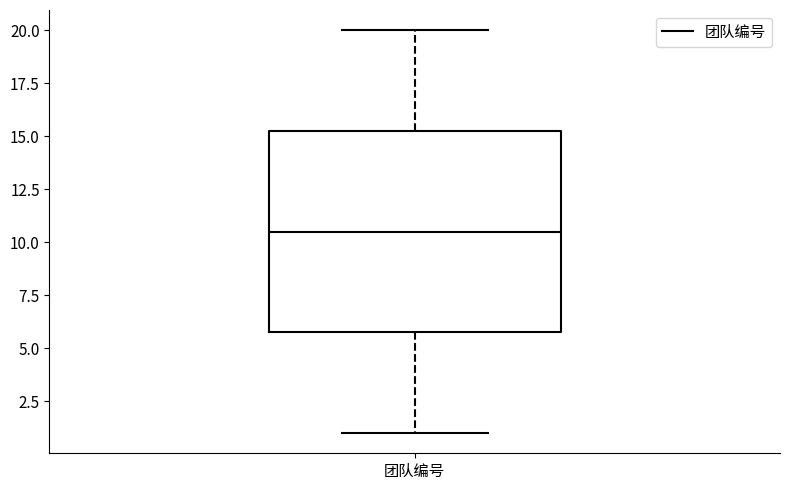

Read this box plot against the y-axis: the position of the median line, the range covered by the box, and the ends of both whiskers. The values are not printed on the chart, so give them approximately, as read against the axis.

median 10.5, box 6.0 to 15.5, whiskers 1.0 to 20.0